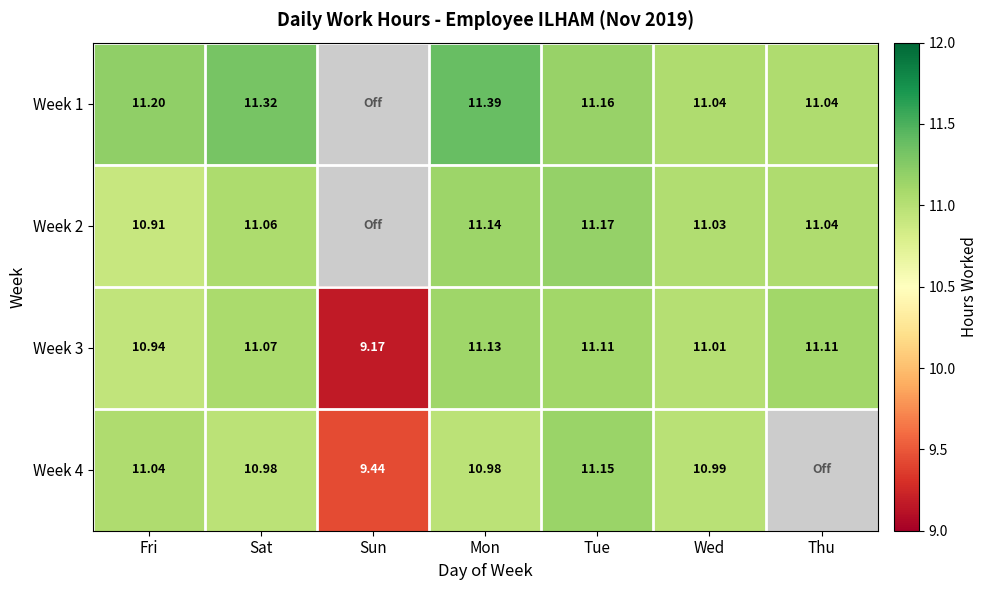

How many data points in Week 3 are above 11?

5